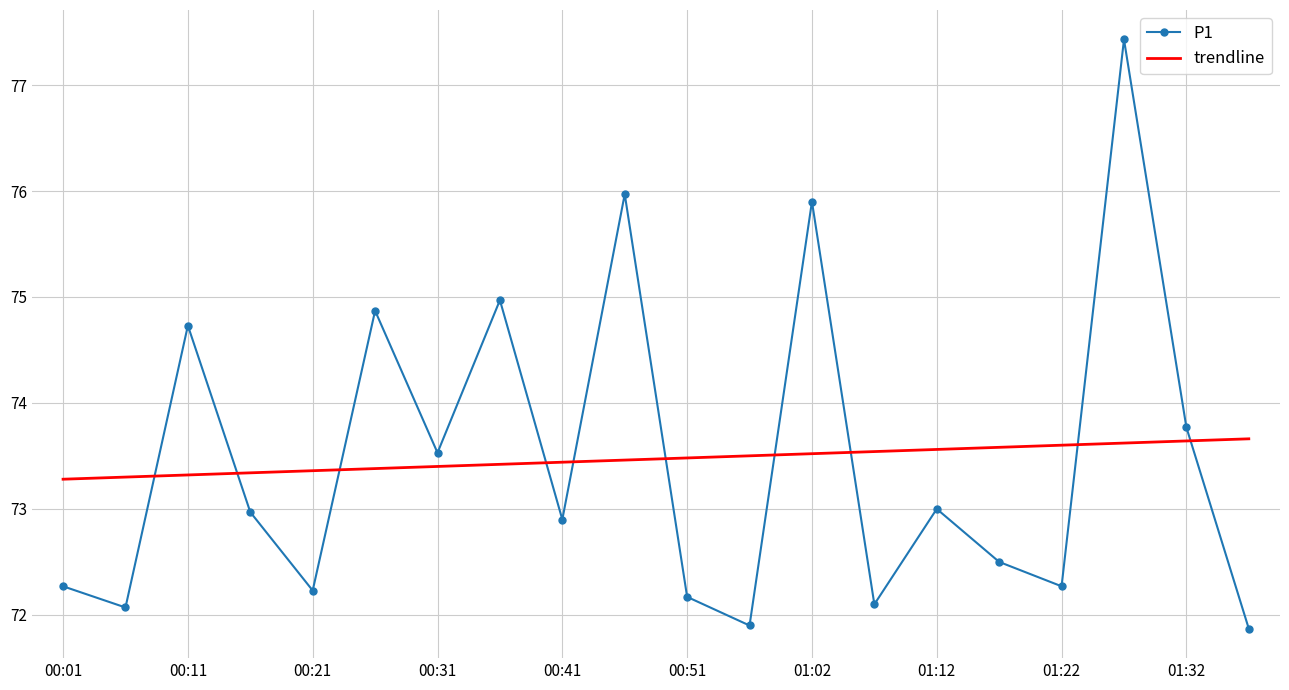

How many intersections are there between trendline and P1?

10